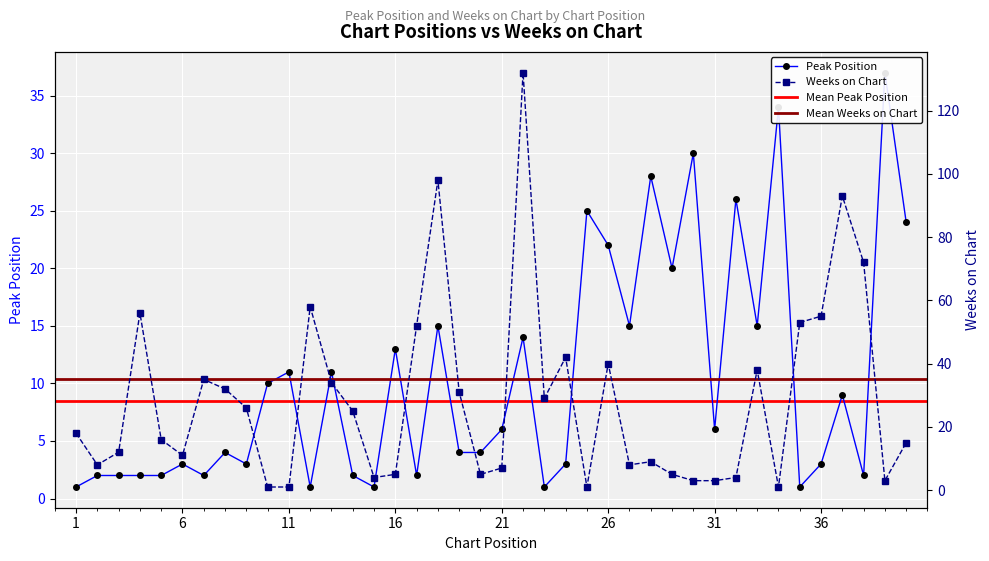

Where is the first local maximum for Weeks on Chart?

4